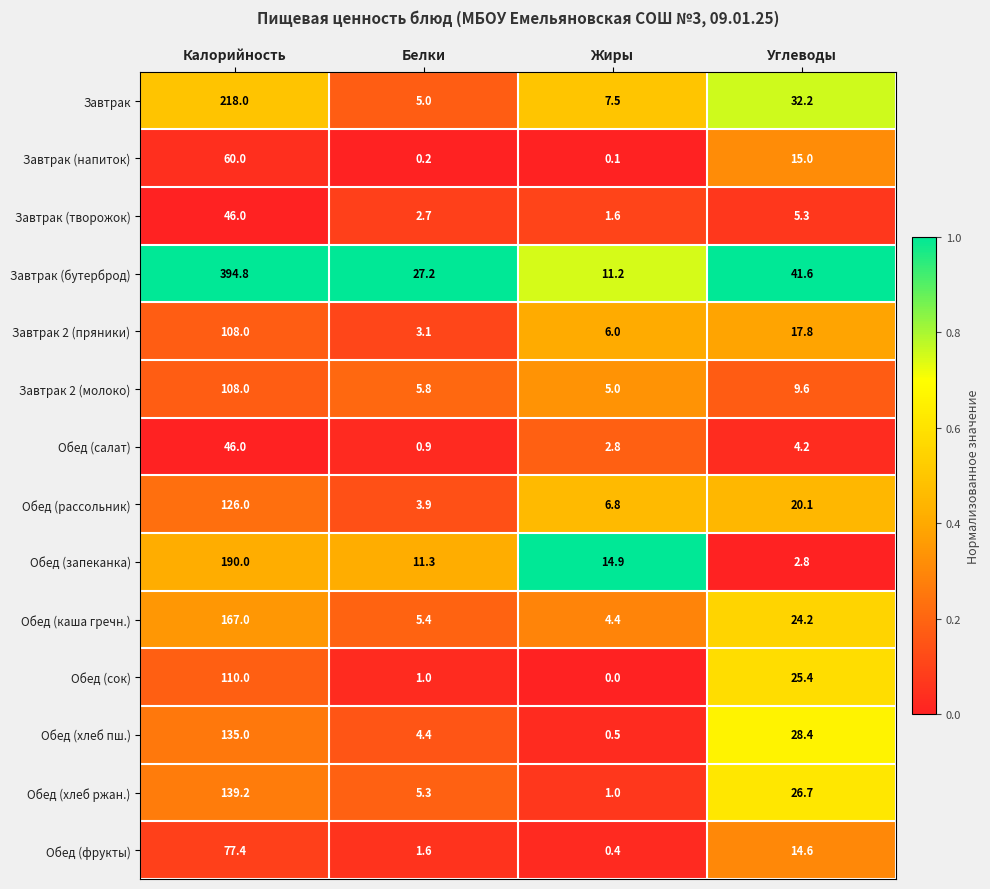

Which label corresponds to the smallest value in the chart?

Жиры